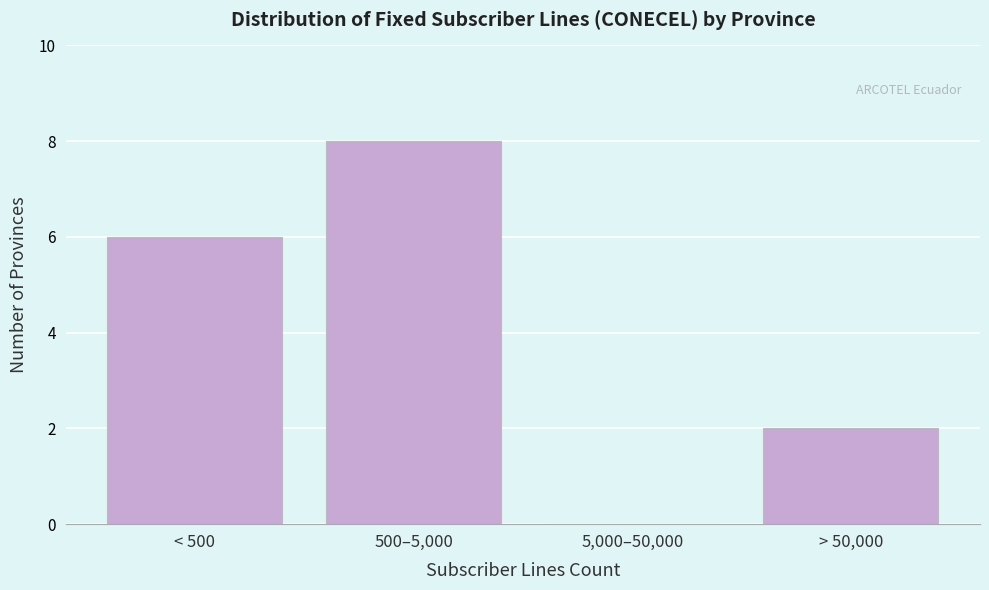

Reading left to right, transcribe all the data shown in this chart.

< 500=6	500–5,000=8	5,000–50,000=0	> 50,000=2